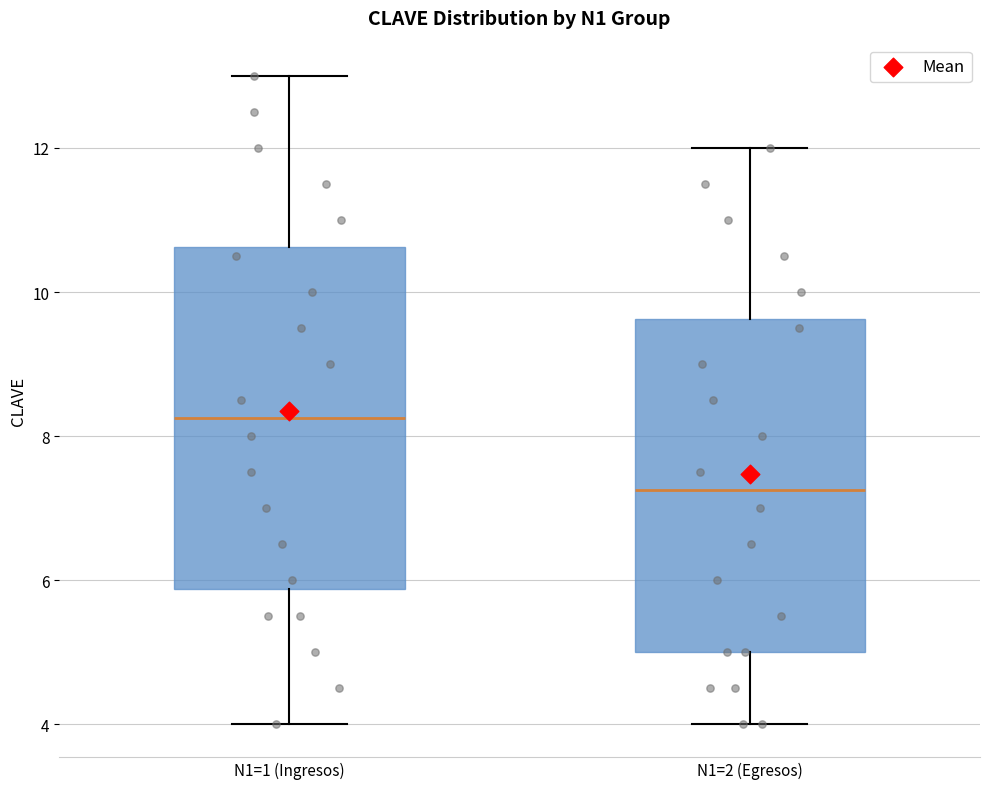

Which box's median line is the highest?

N1=1 (Ingresos)